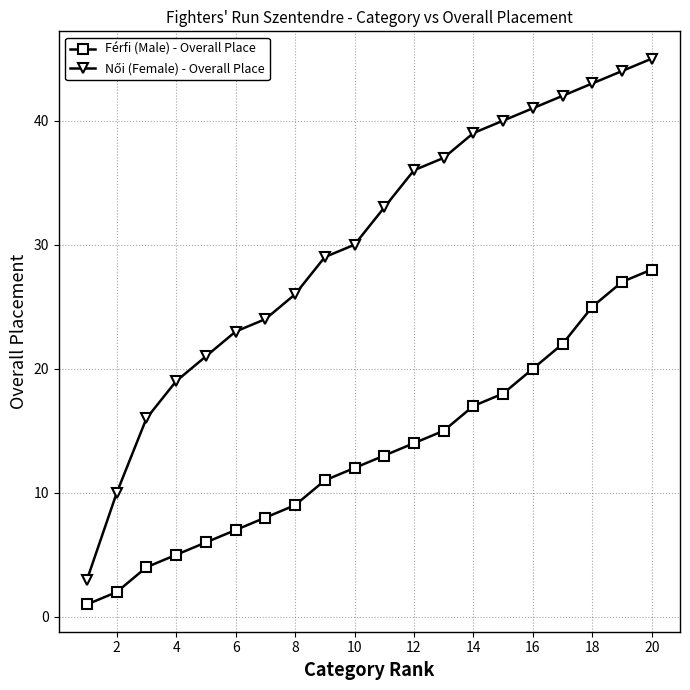

What is the greatest value displayed?

45